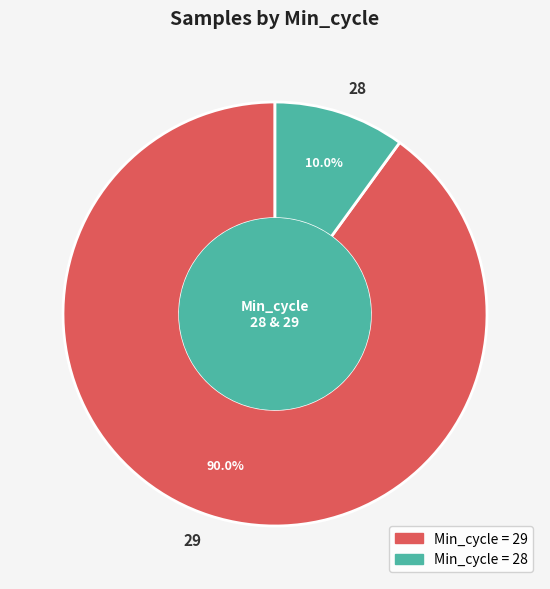

How many segments does this pie chart have?

2